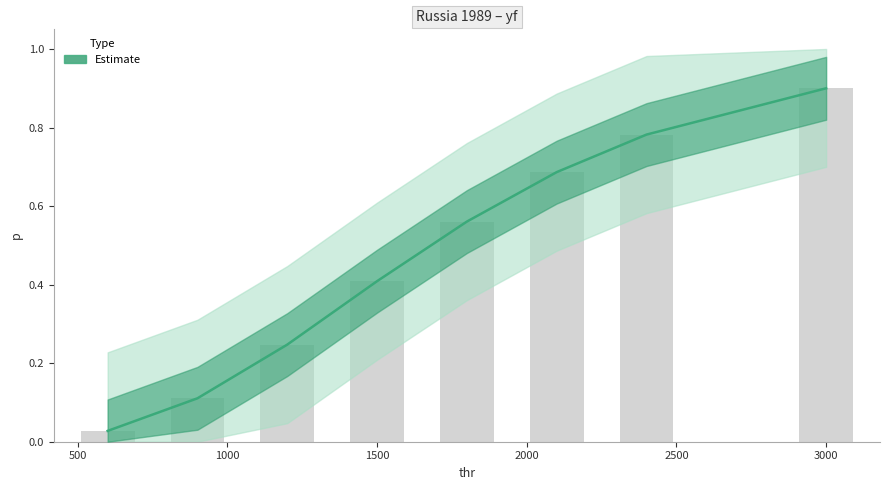

How many bars are there in total?

8